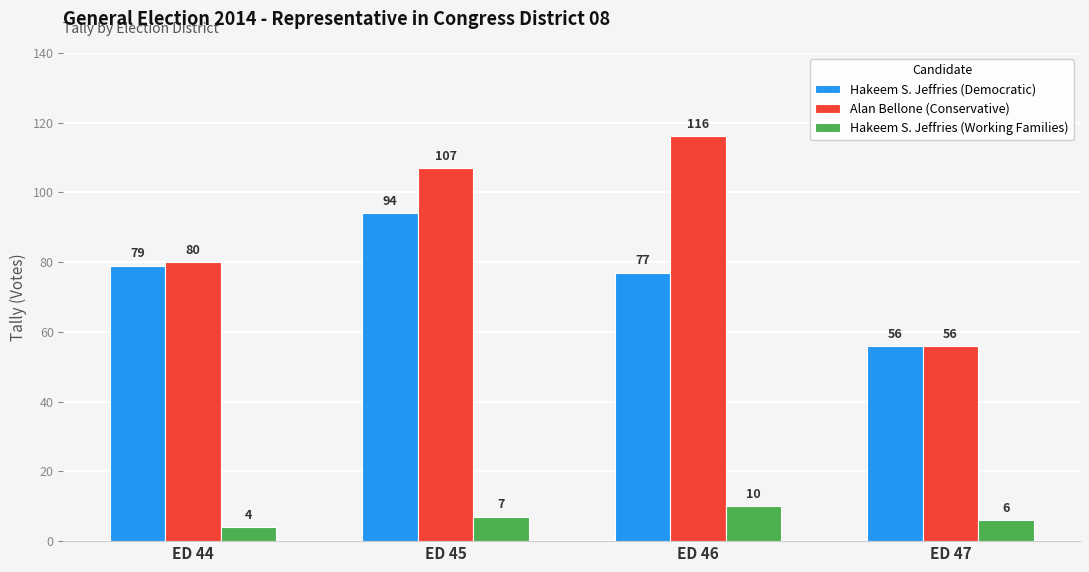

Between ED 46 and ED 47, which series saw the biggest shift?

Alan Bellone (Conservative)